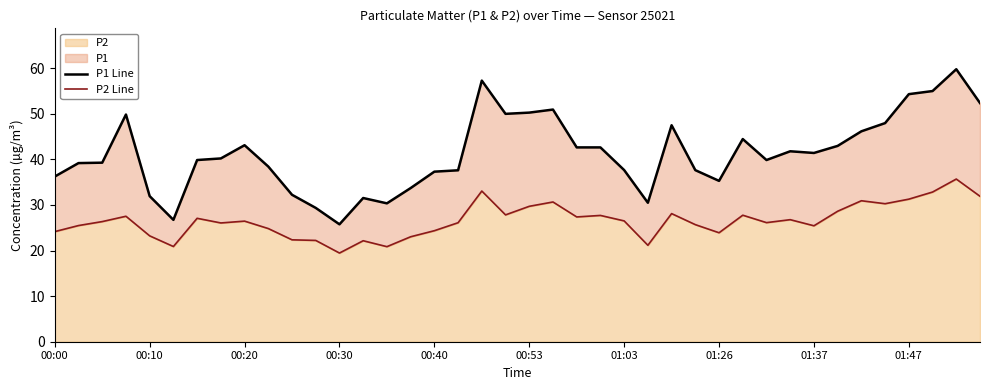

At which category is the sum across all series the highest?

38